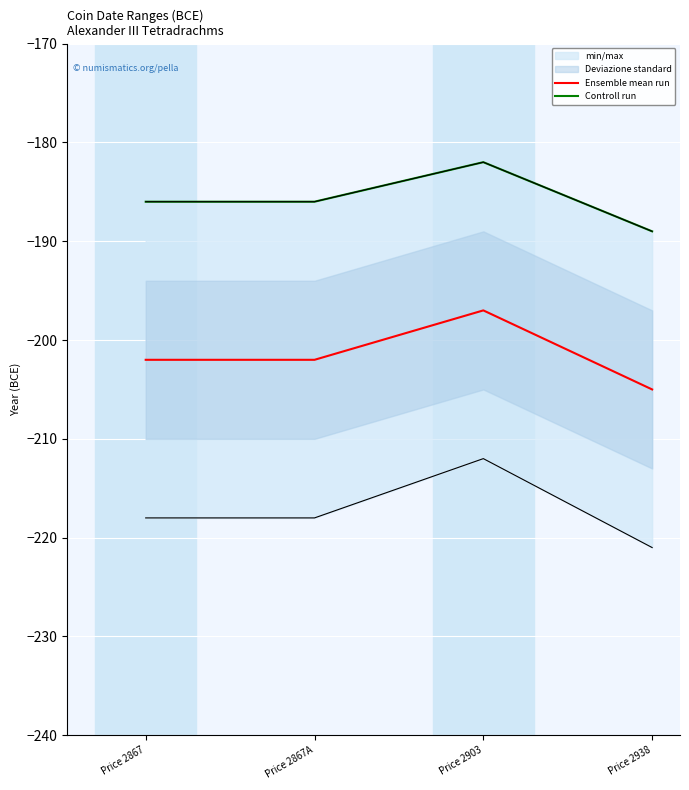

At which category is the sum across all series the highest?

Price 2903